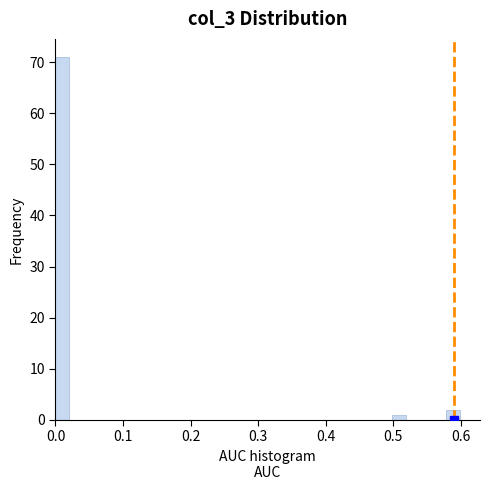

Read against the x-axis, roughly where is the centre of the tallest bar?

0.01